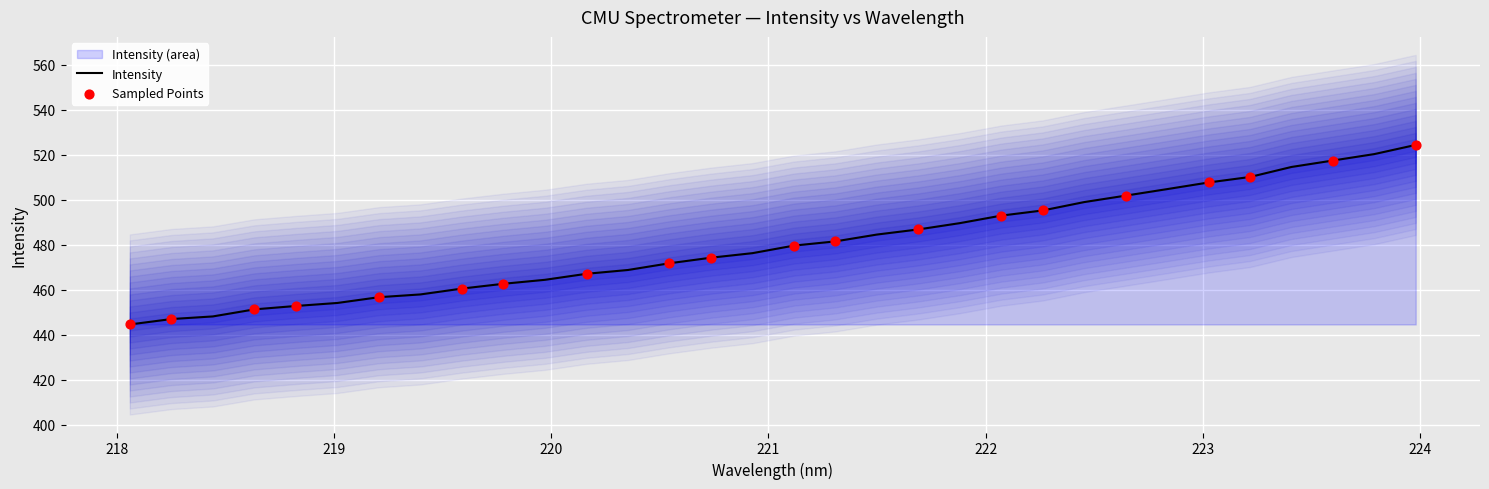

What is the change in value from 220.3533 to 223.9802?

+55.5